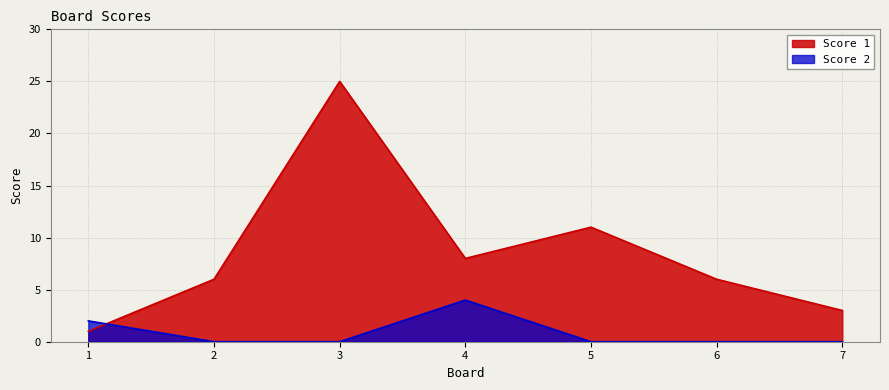

Rank the series at 3 from lowest to highest value.

Score 2, Score 1